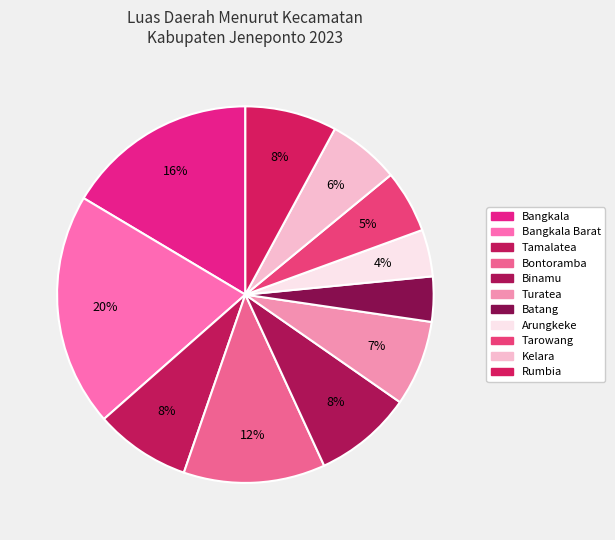

How many segments does this pie chart have?

11